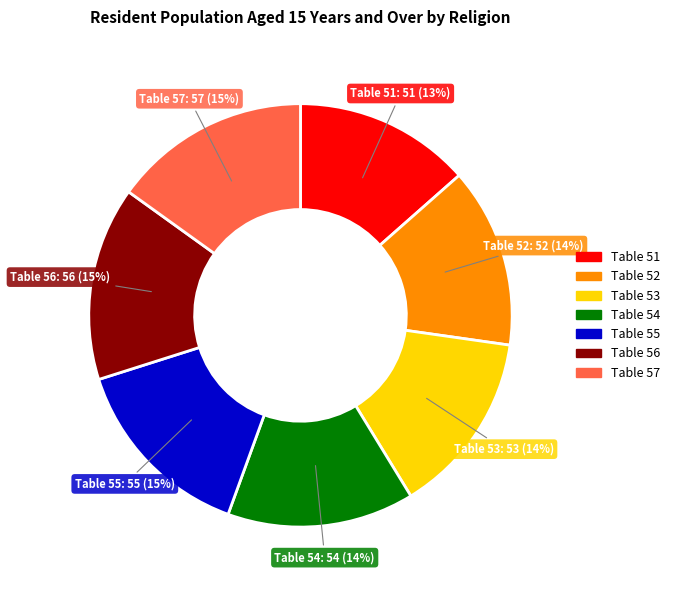

How many slices are in this pie chart?

7